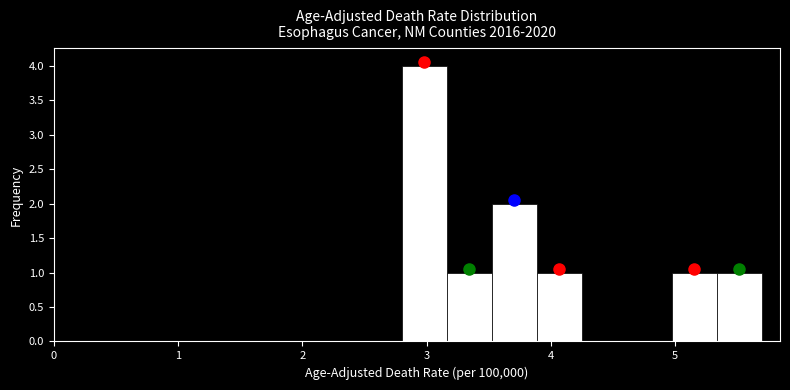

Read against the x-axis, roughly where is the centre of the tallest bar?

3.0